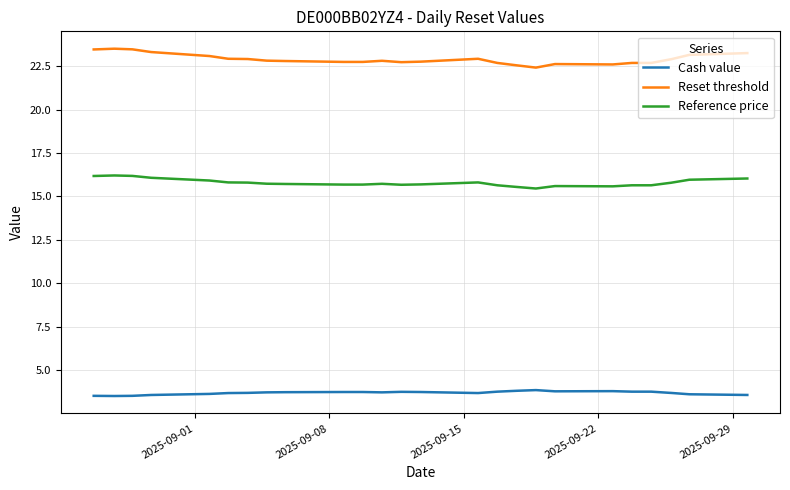

What is the maximum value shown in the chart?

23.5